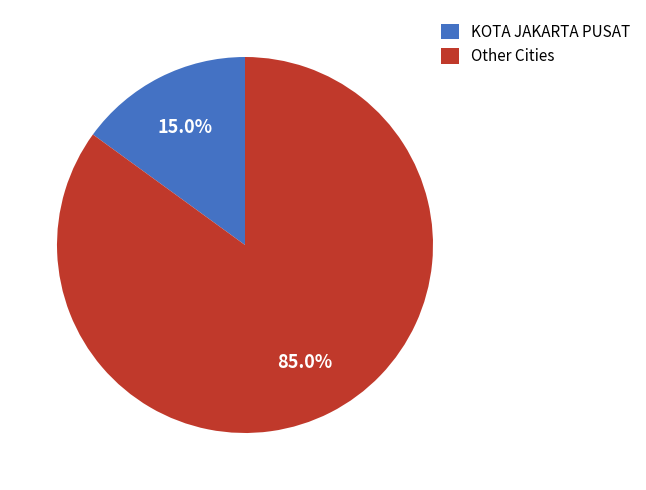

Does Other Cities represent more than half of the total?

Yes